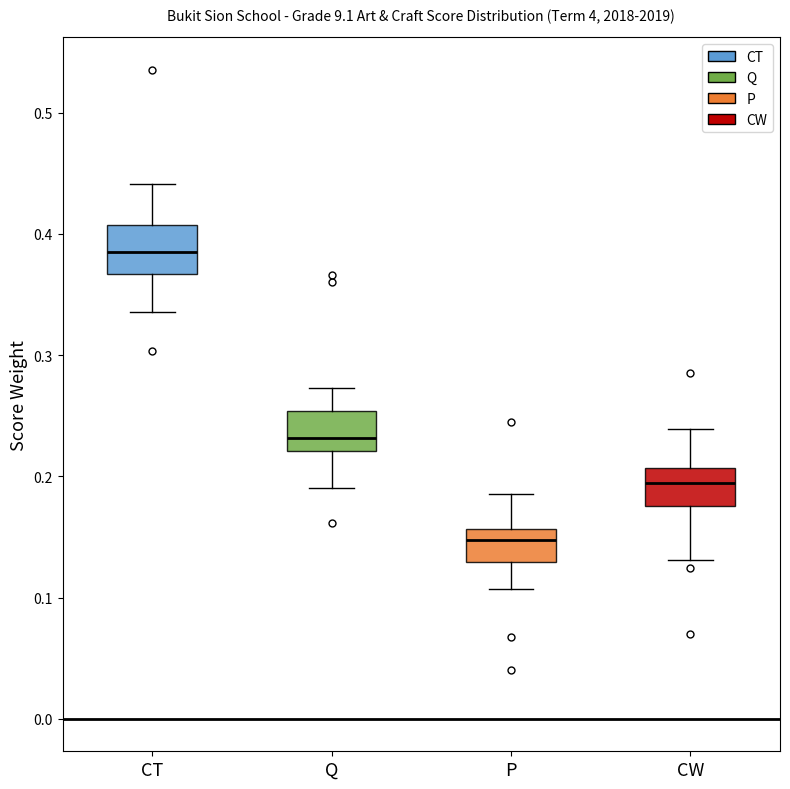

Which box has the highest median line?

CT